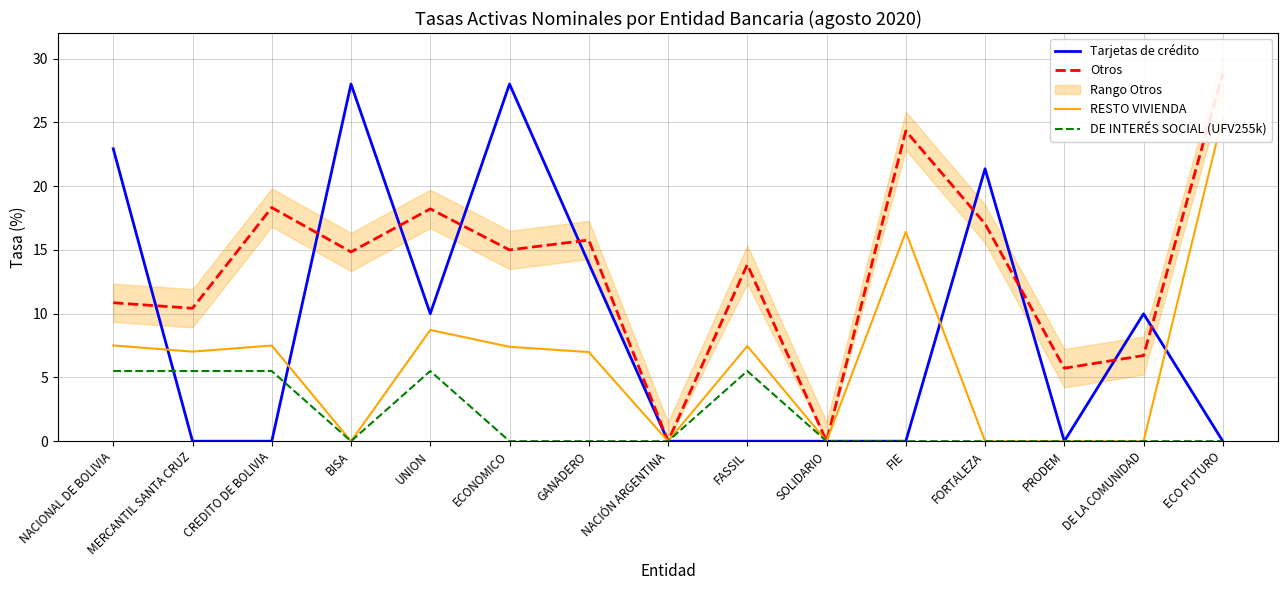

In Tarjetas de crédito, how many points are higher than both neighbors (excluding endpoints)?

4